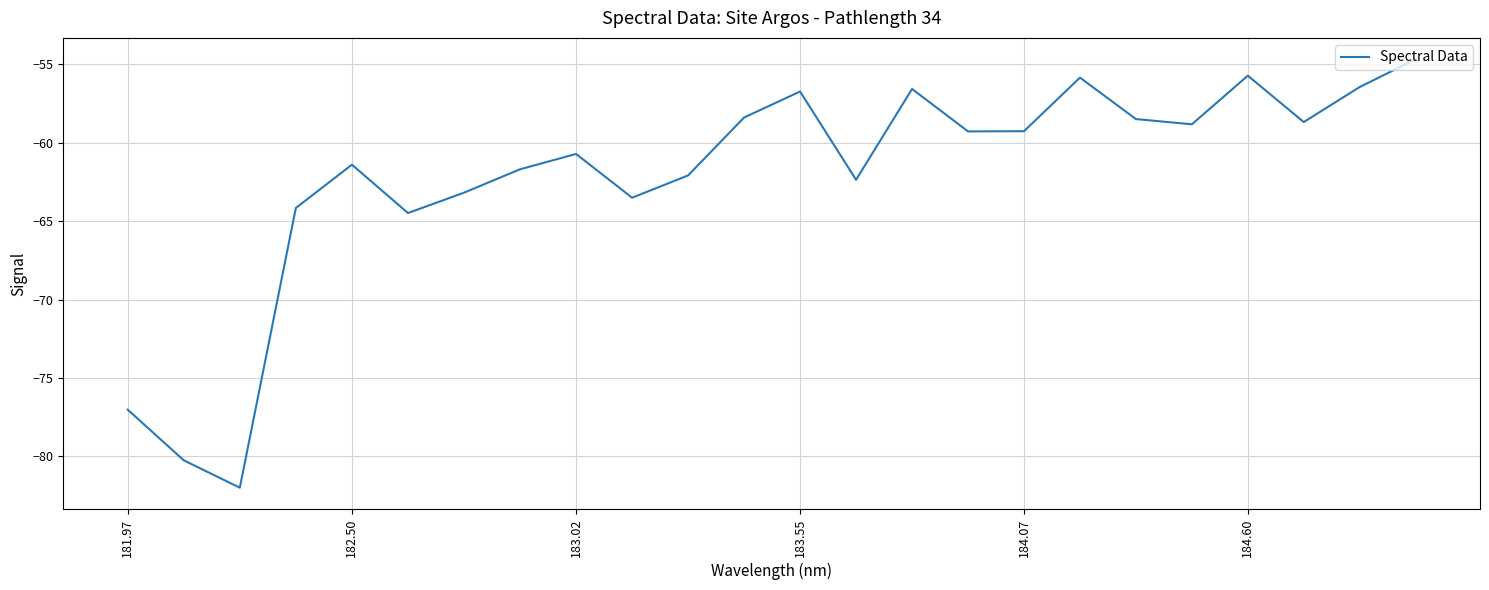

What is the greatest value displayed?

-54.7